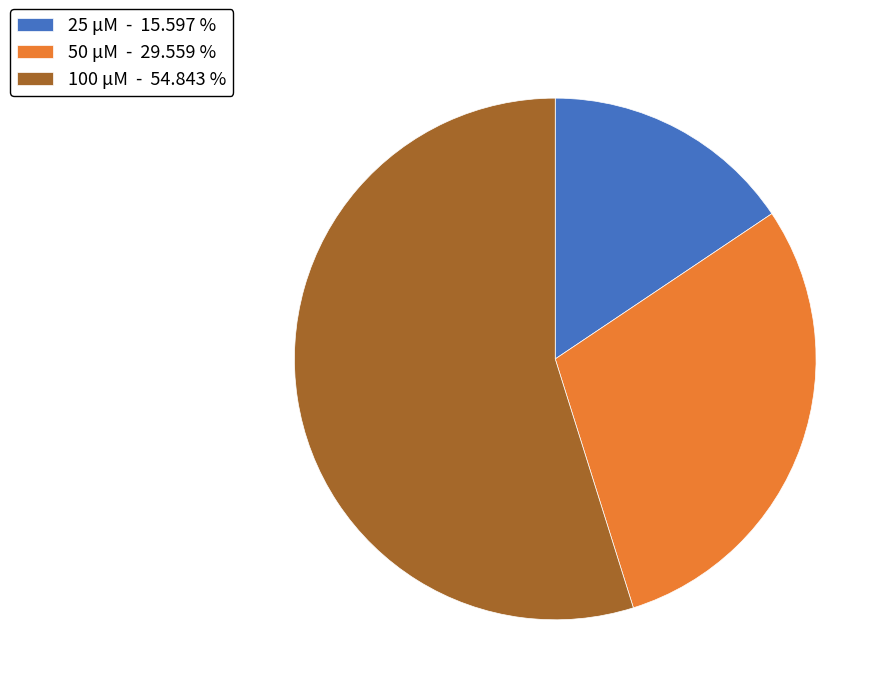

What is the smallest slice in the pie chart?

25